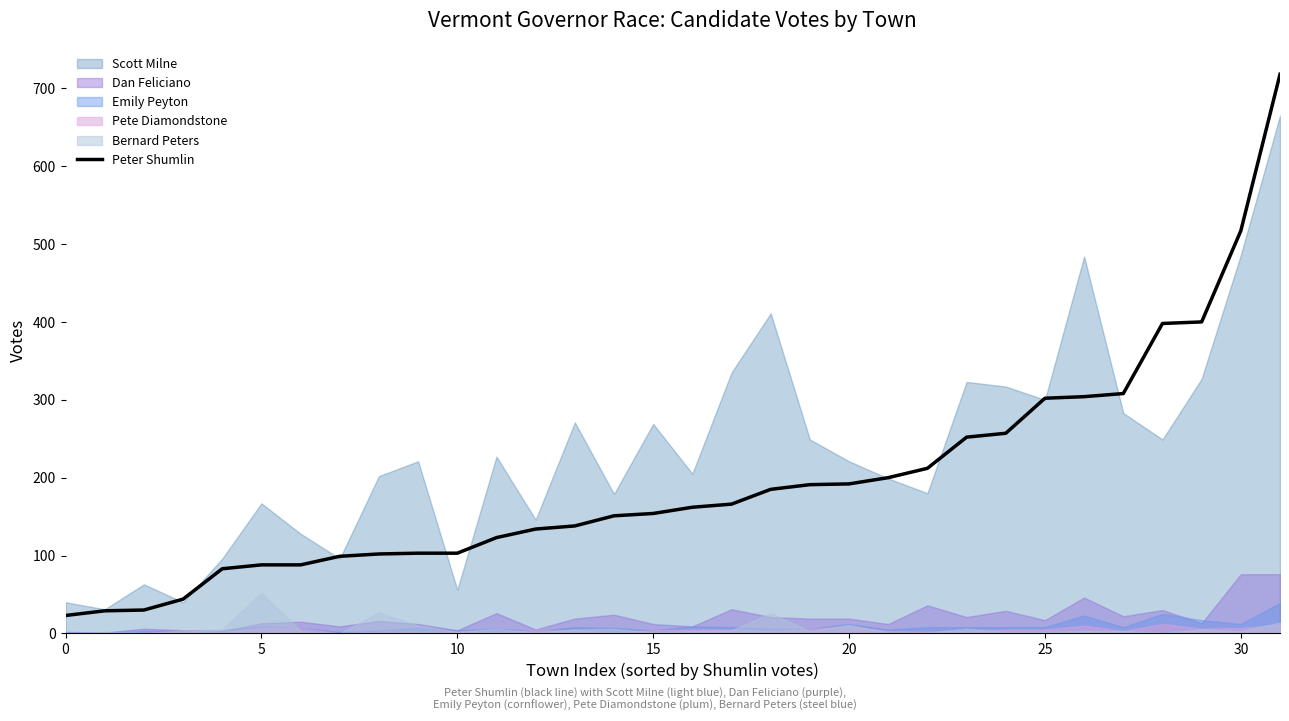

What is the ratio of the value at 27 to the value at 15?

2.0